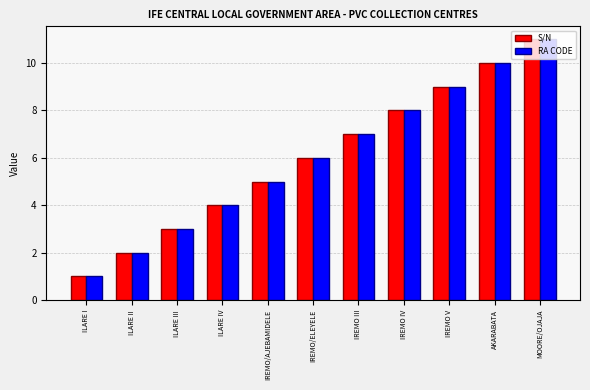

Does the chart contain stacked bars?

No